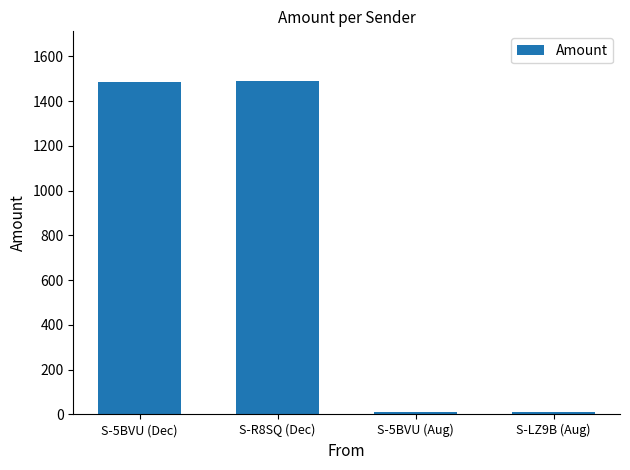

What is the smallest value displayed?

9